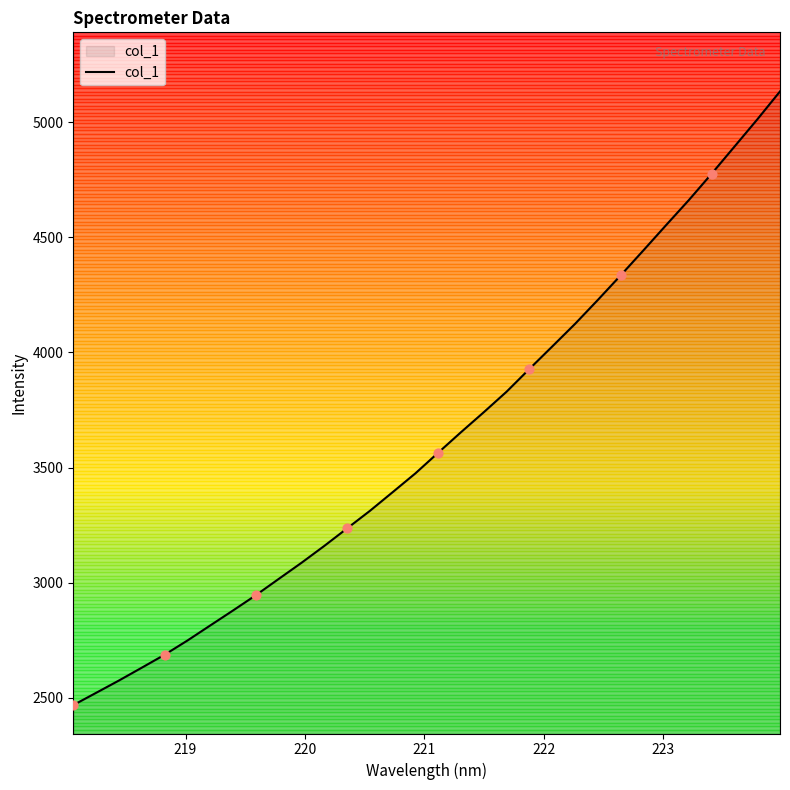

What is the greatest value displayed?

5133.9